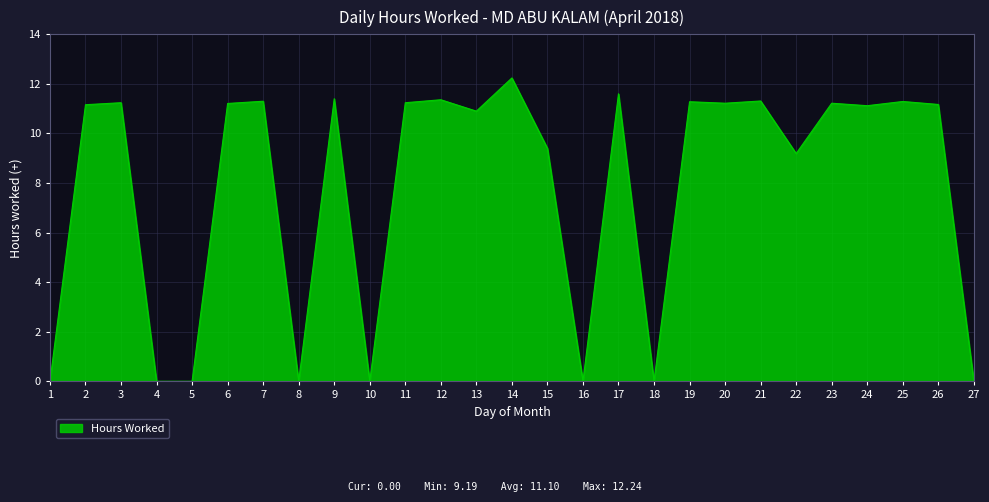

Read the value at 3.

11.2